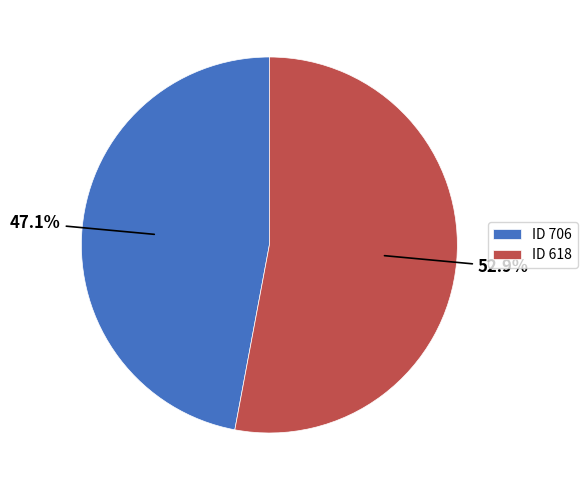

What portion of the pie excludes ID 618?

47.1%